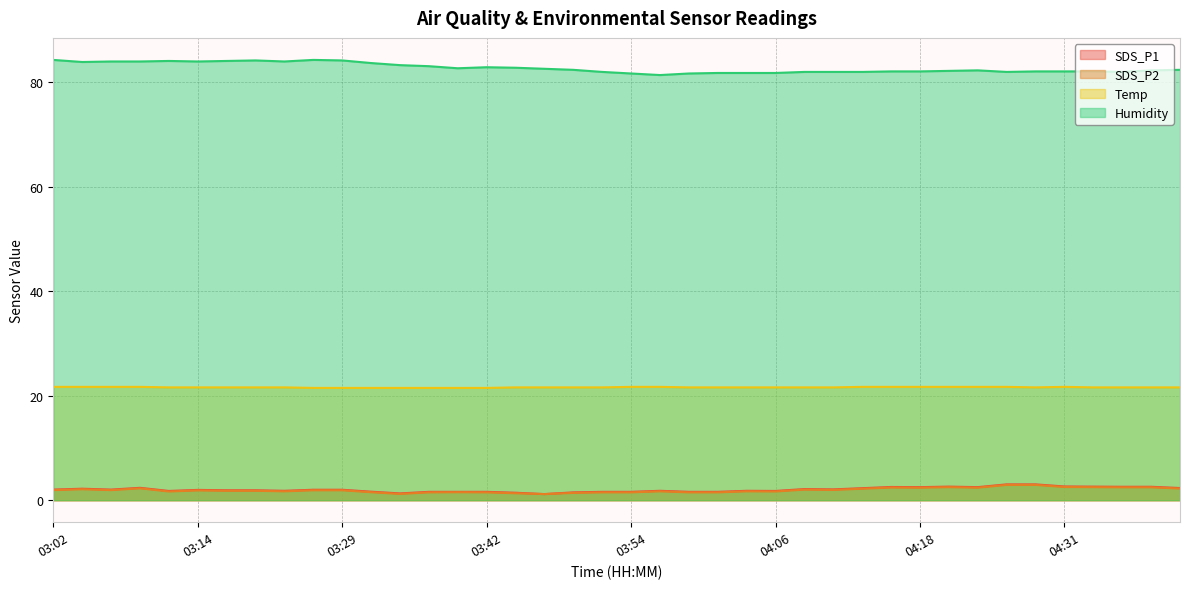

Where is the first local minimum for Temp?

04:28